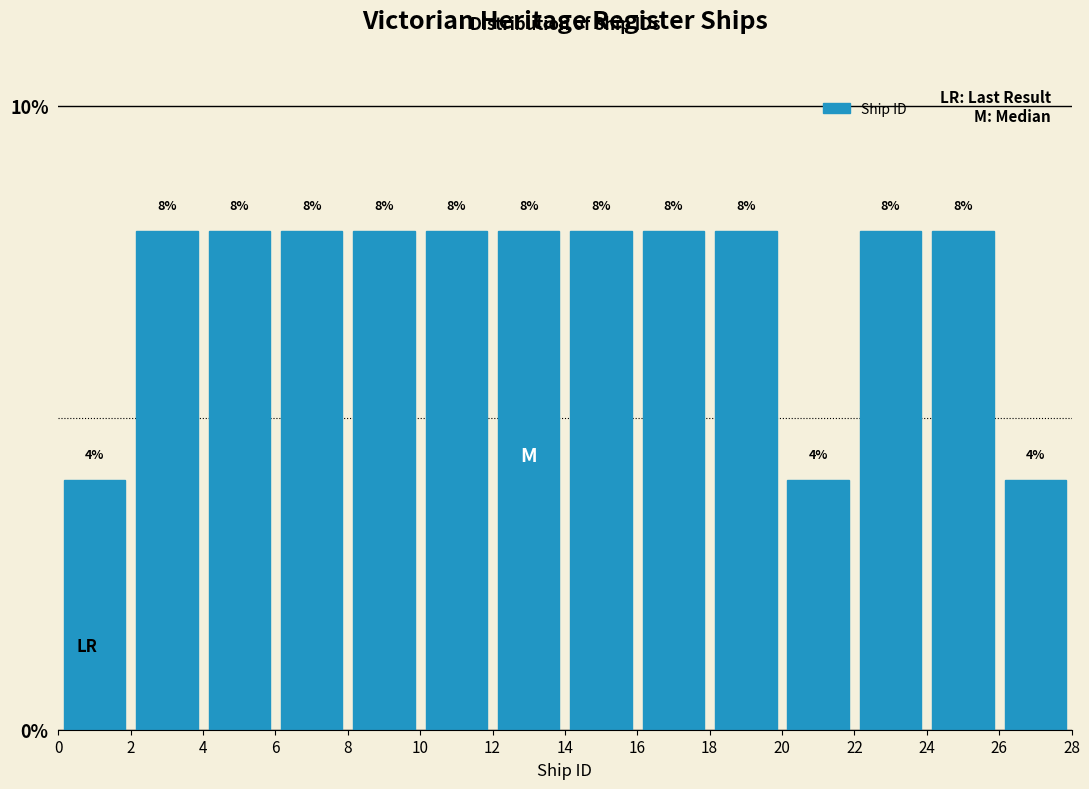

What is the height of the bar covering 6 to 8 on the x-axis?

8